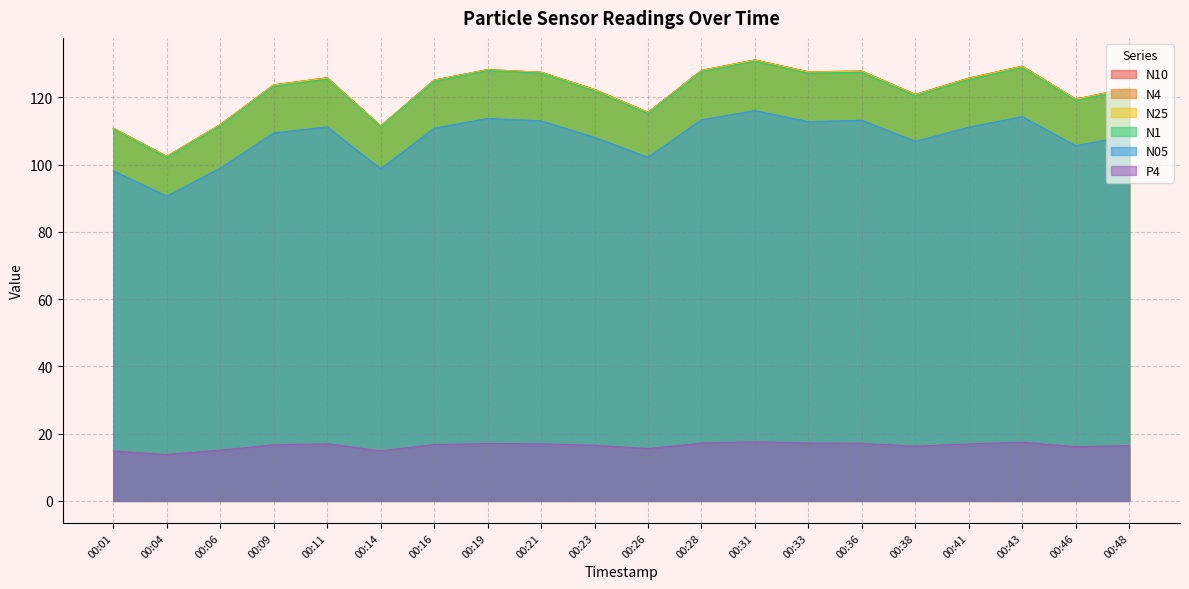

Rank the series at 00:38 from lowest to highest value.

P4, N05, N1, N25, N4, N10